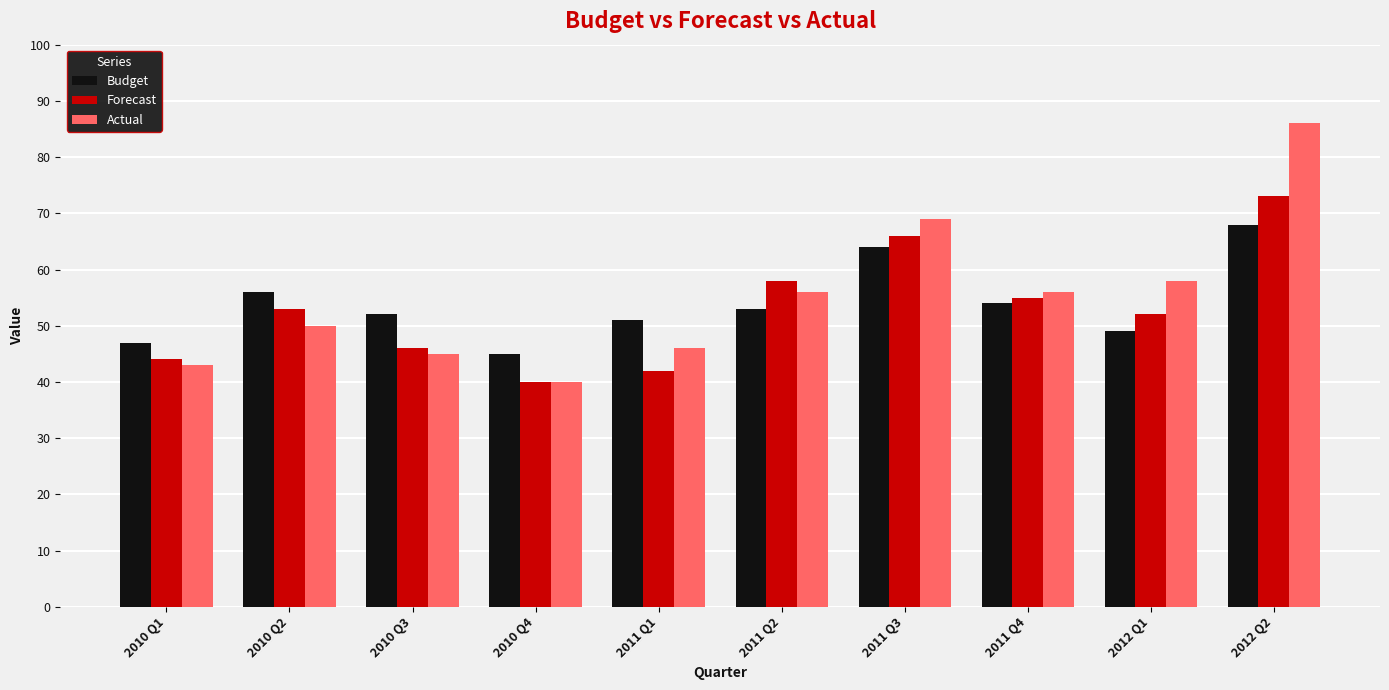

Reading left to right, list all the values displayed in this chart.

Budget: 2010 Q1=47	2010 Q2=56	2010 Q3=52	2010 Q4=45	2011 Q1=51	2011 Q2=53	2011 Q3=64	2011 Q4=54	2012 Q1=49	2012 Q2=68
Forecast: 2010 Q1=44	2010 Q2=53	2010 Q3=46	2010 Q4=40	2011 Q1=42	2011 Q2=58	2011 Q3=66	2011 Q4=55	2012 Q1=52	2012 Q2=73
Actual: 2010 Q1=43	2010 Q2=50	2010 Q3=45	2010 Q4=40	2011 Q1=46	2011 Q2=56	2011 Q3=69	2011 Q4=56	2012 Q1=58	2012 Q2=86